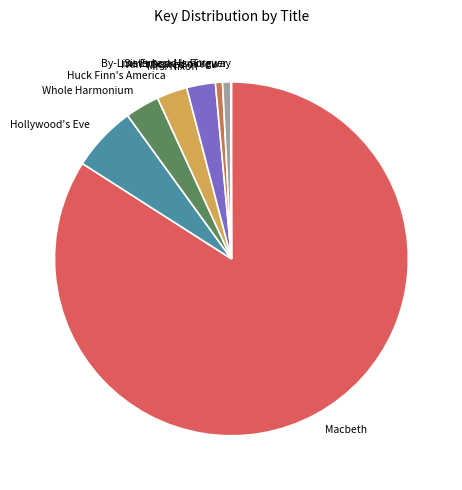

Between Whole Harmonium and Mrs. Nixon, which is larger?

Whole Harmonium